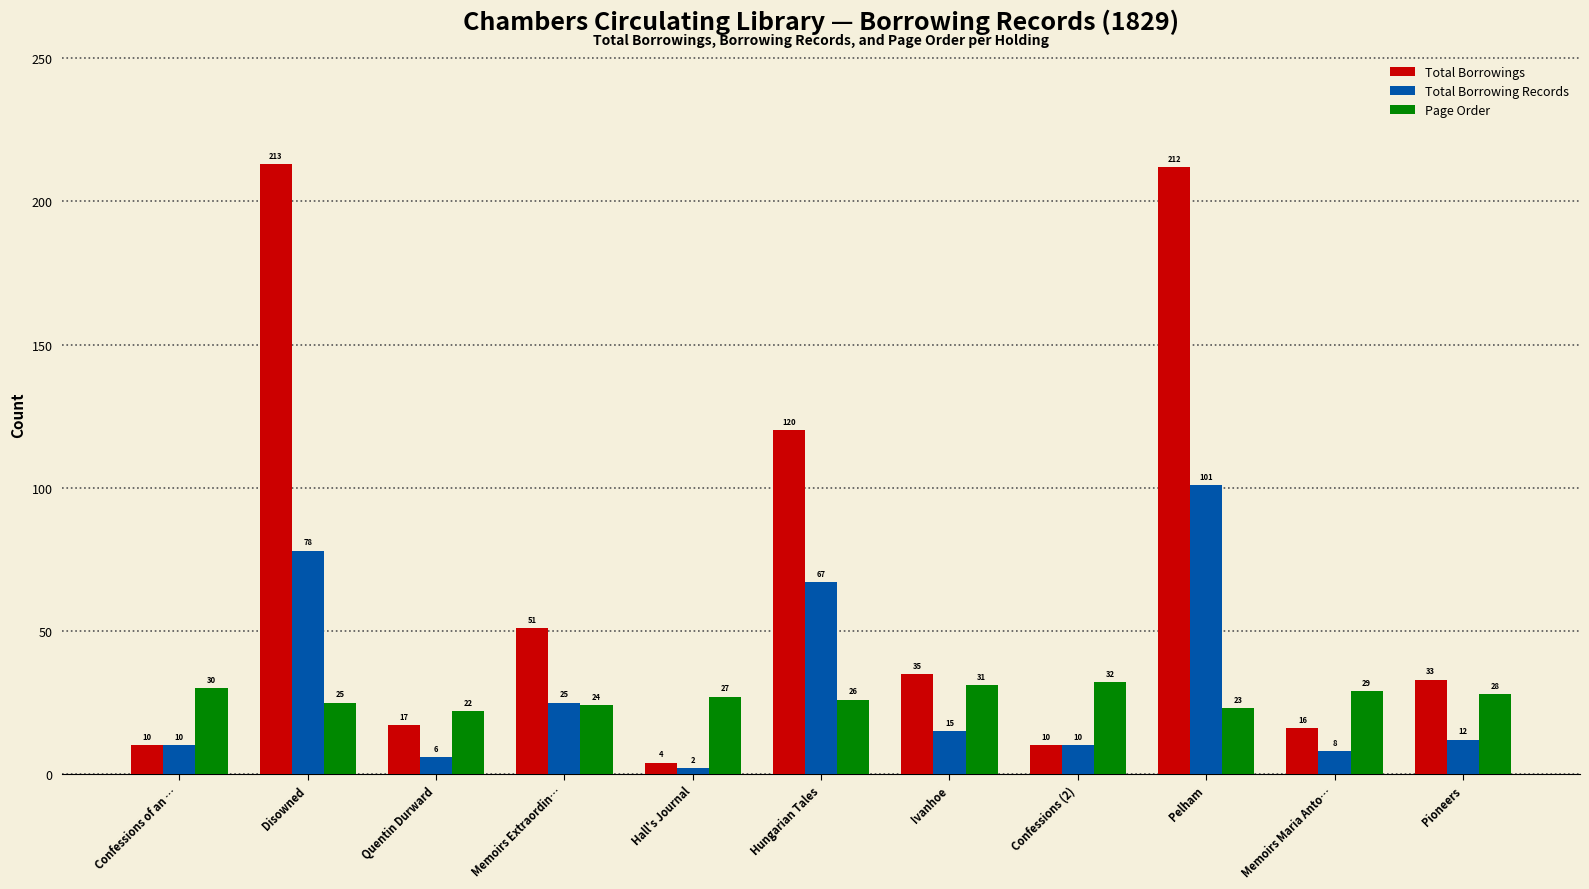

The Page Order series shows 27 at Hall's Journal. True or false?

True